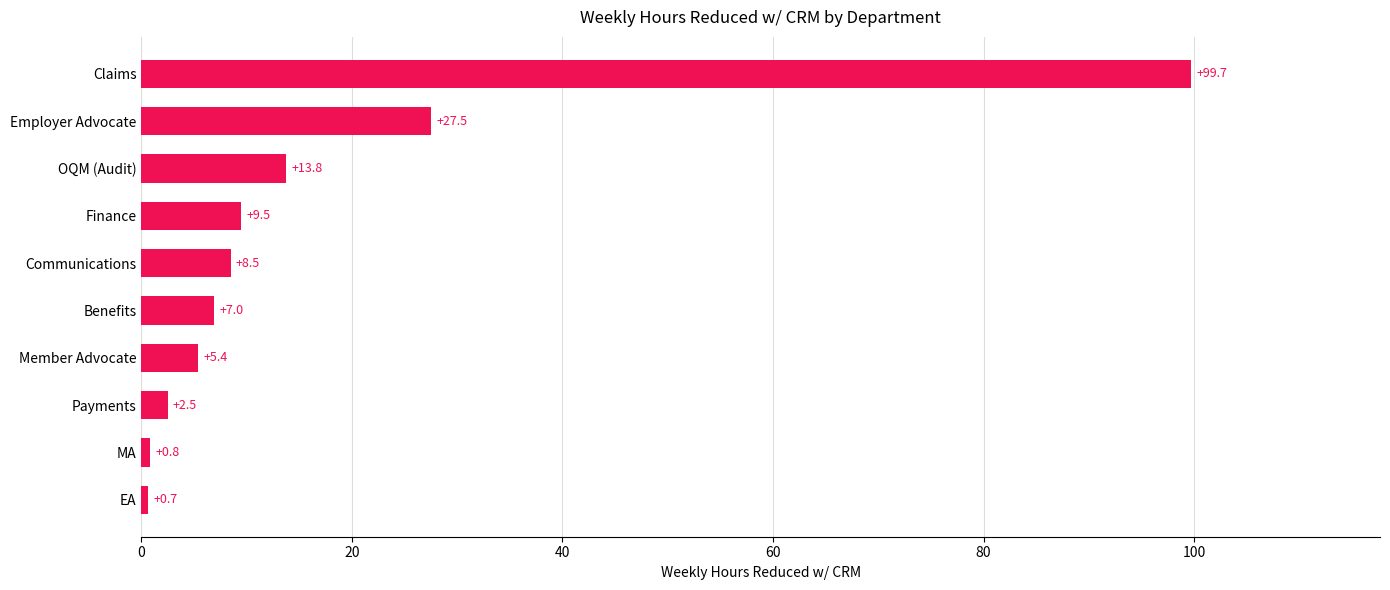

What is the difference between the maximum and minimum values?

99.0